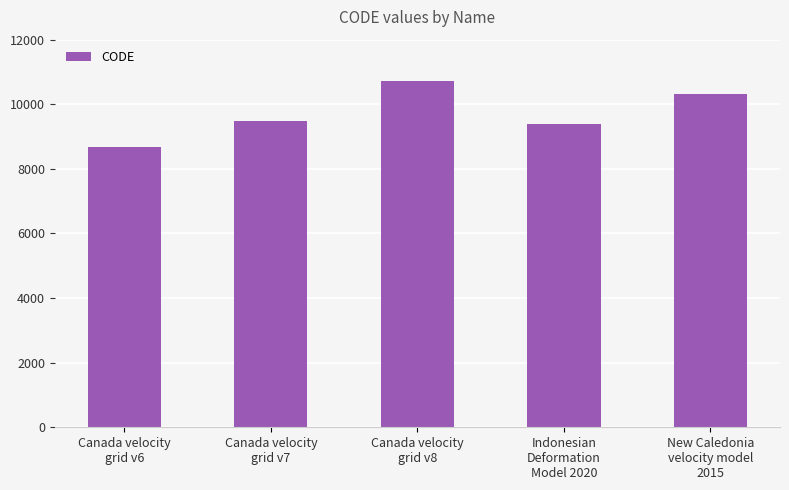

Reading right to left, transcribe all the data shown in this chart.

New Caledonia
velocity model
2015=10323	Indonesian
Deformation
Model 2020=9375	Canada velocity
grid v8=10707	Canada velocity
grid v7=9483	Canada velocity
grid v6=8676